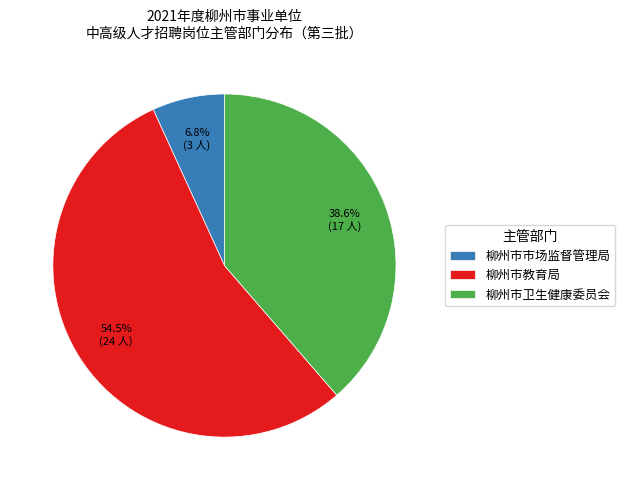

Which has a higher value, 柳州市市场监督管理局 or 柳州市教育局?

柳州市教育局